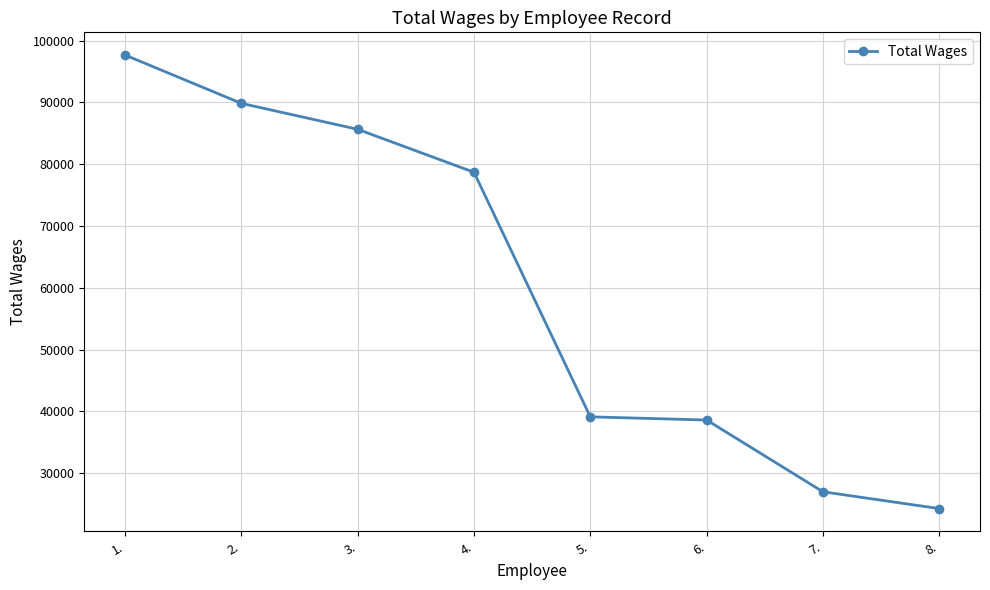

Which category has the highest value across all series?

1.